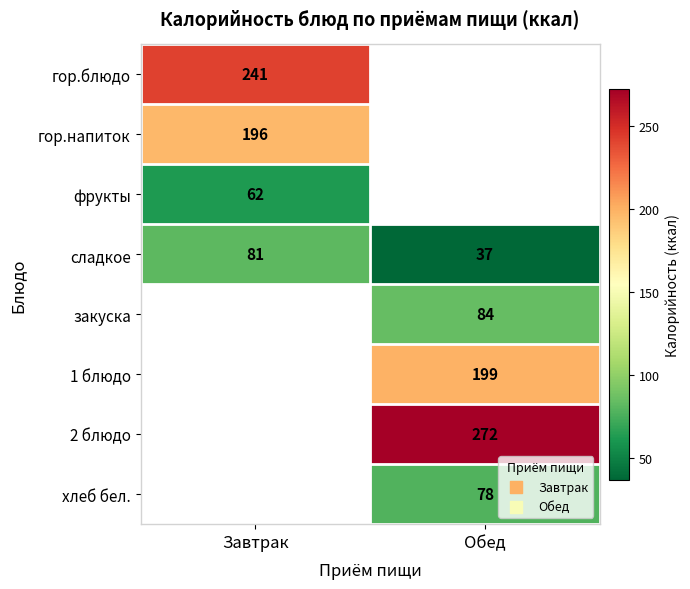

Which category has the highest value in the сладкое series?

Завтрак